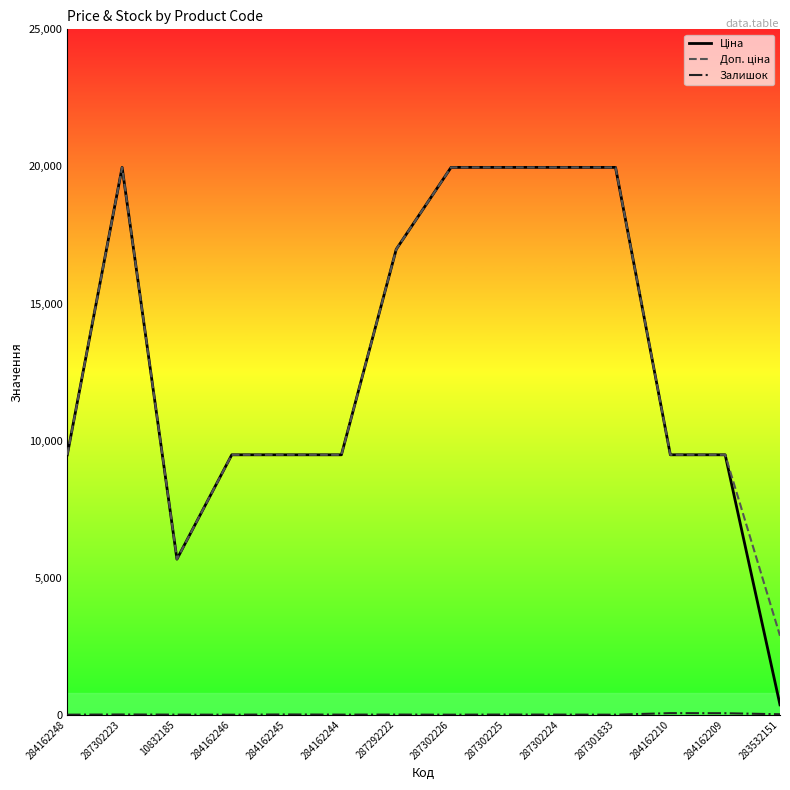

What is the total value across all series at 287302226?

39928.3